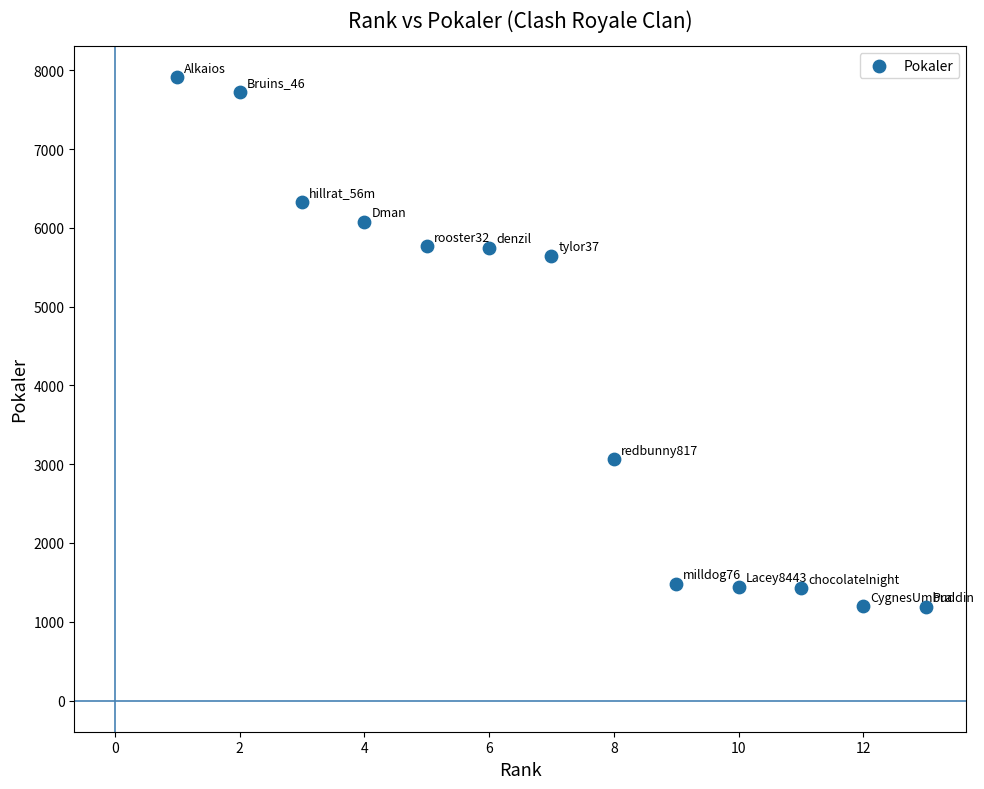

What Y value in the scatter plot is closest to 4550?

5646